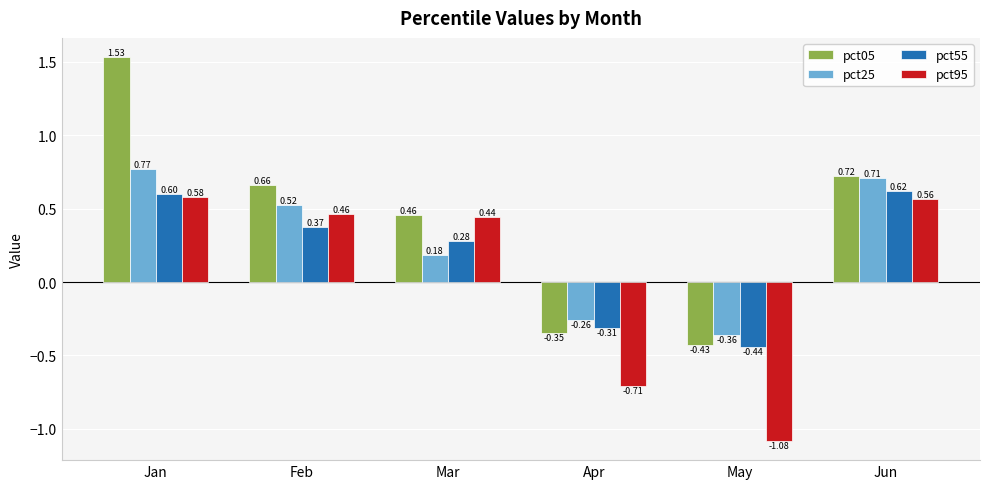

How many values in pct05 are below zero?

2